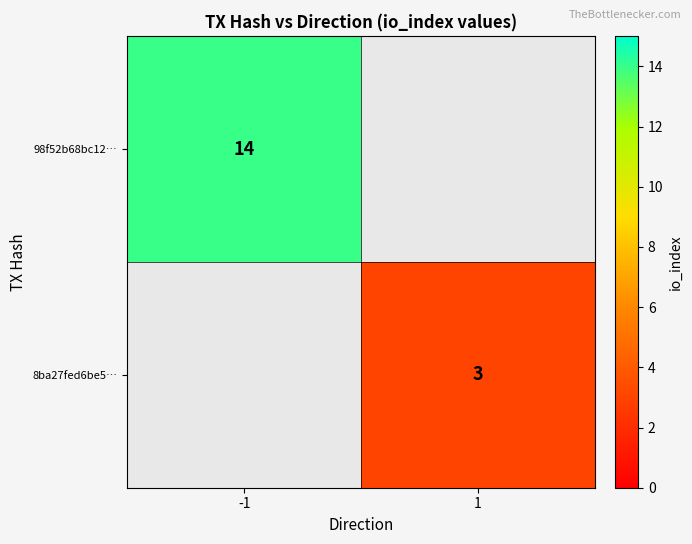

The 98f52b68bc12… series shows 14 at -1. True or false?

True